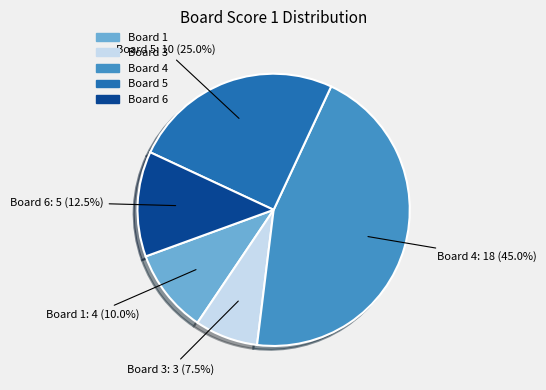

Does any single category account for the majority?

No